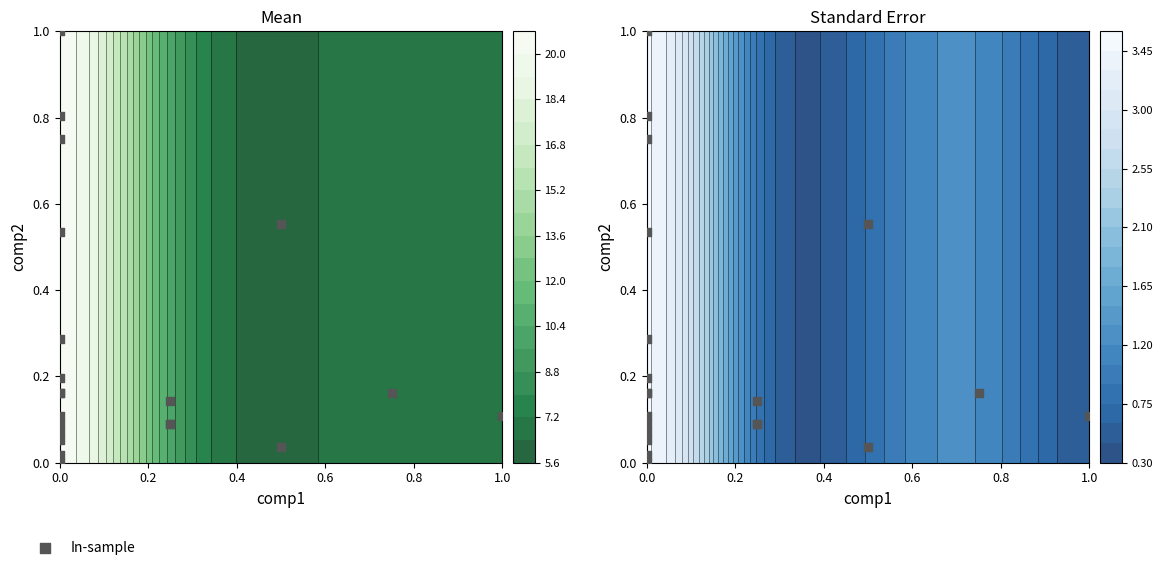

Reading left to right, transcribe all the data shown in this chart.

0.5	0.7	0.0	0.1	0.8	0.0	1.0	0.1	0.1	0.2	0.2	0.1	0.1	0.6	0.2	0.3	0.2	0.1	0.1	0.1	0.0